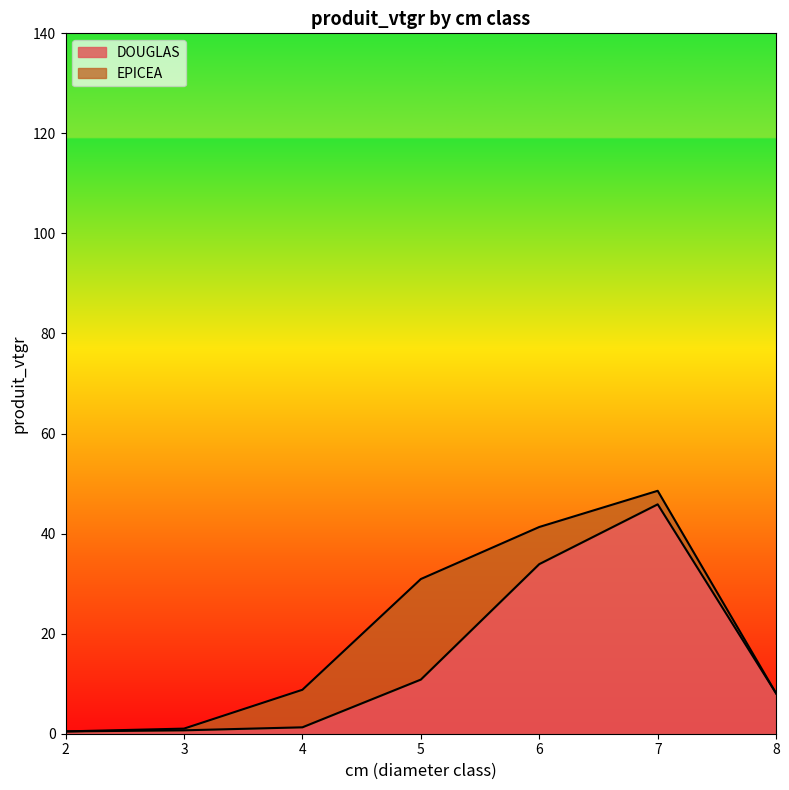

List the labels in order of value, largest first.

7, 6, 5, 8, 4, 3, 2